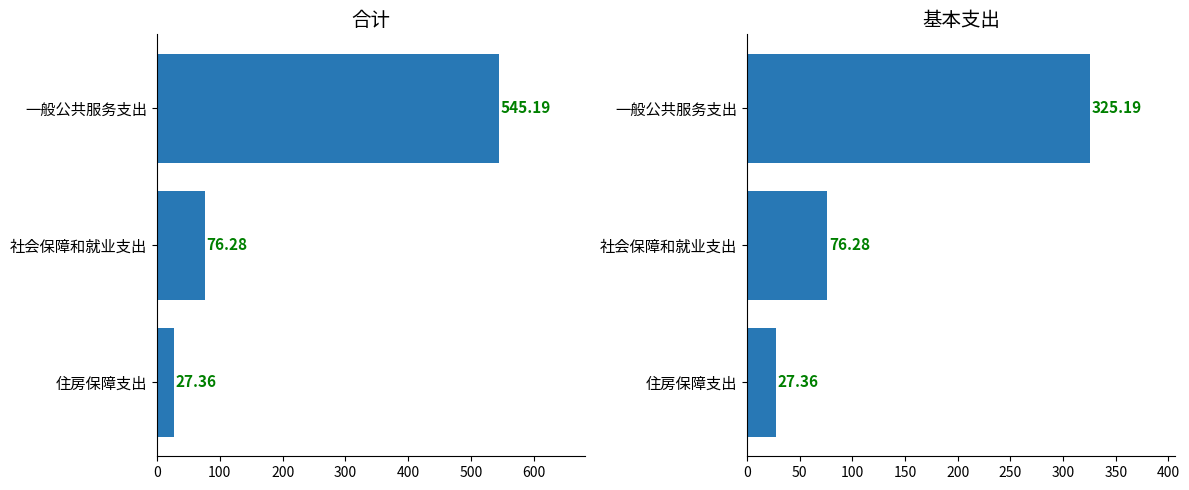

Rank the series by their average value, from highest to lowest.

合计, 基本支出